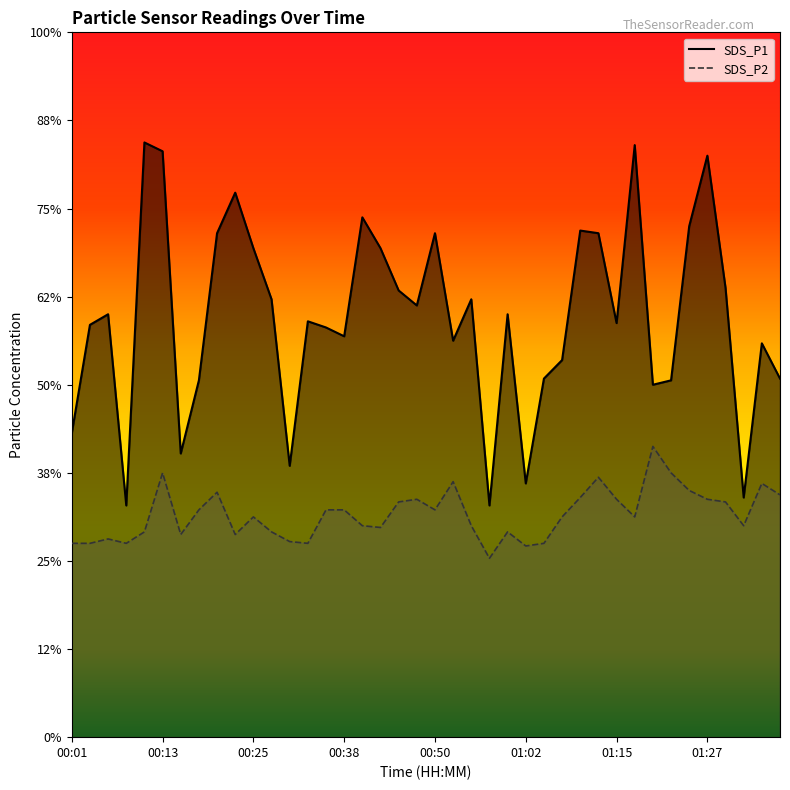

What position from the left is 00:16?

7